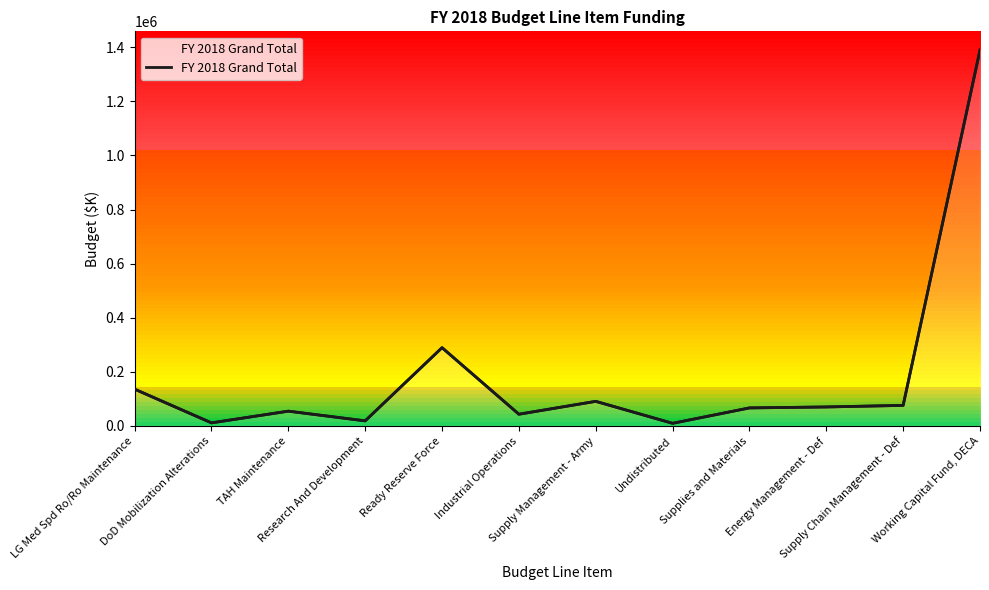

What is the approximate value at Supply Chain Management - Def, to the nearest 100?

75900